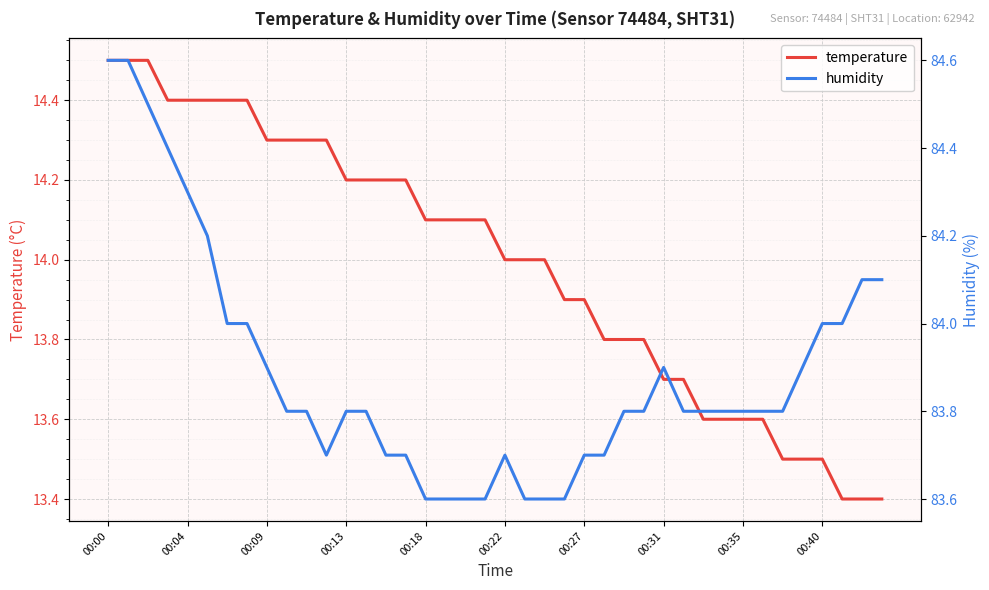

True or false: temperature and humidity intersect in this chart.

False